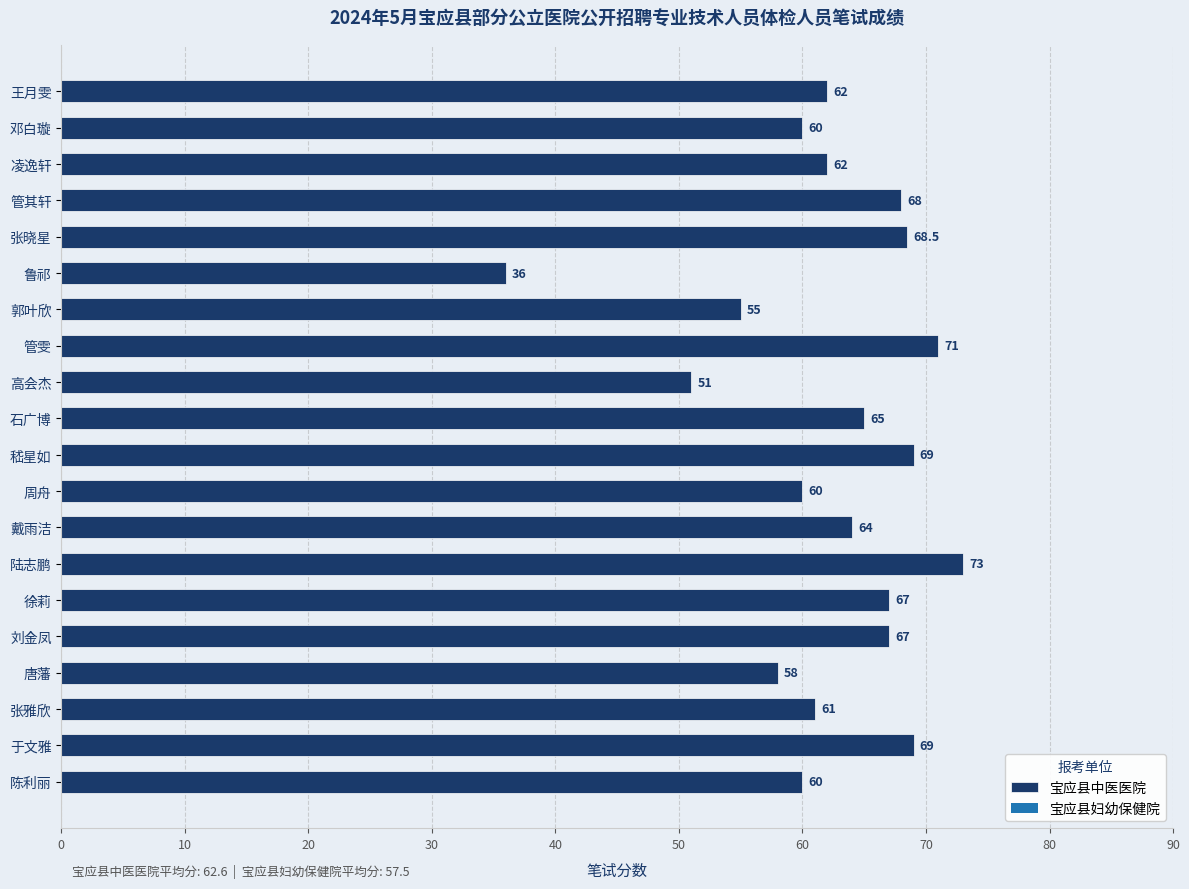

Does the chart contain any negative values?

No